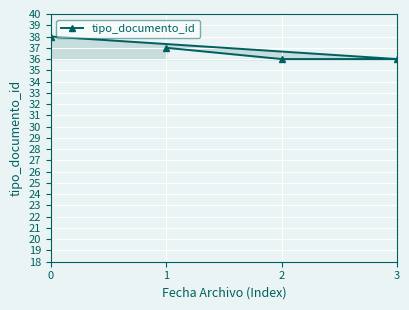

Where does the data first go above 37?

0